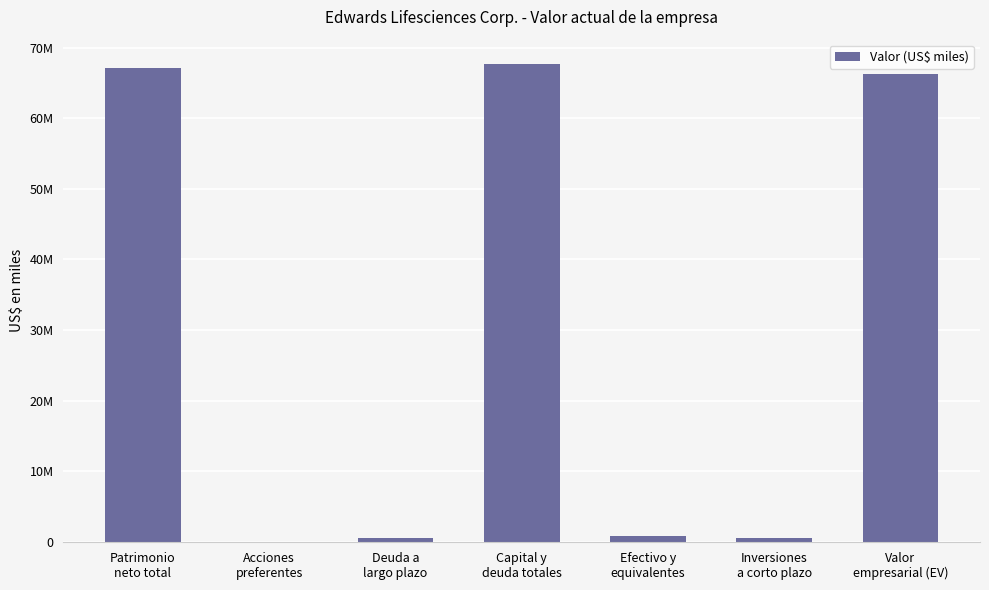

What is the sum of the values at Efectivo y
equivalentes and Capital y
deuda totales?

68596637